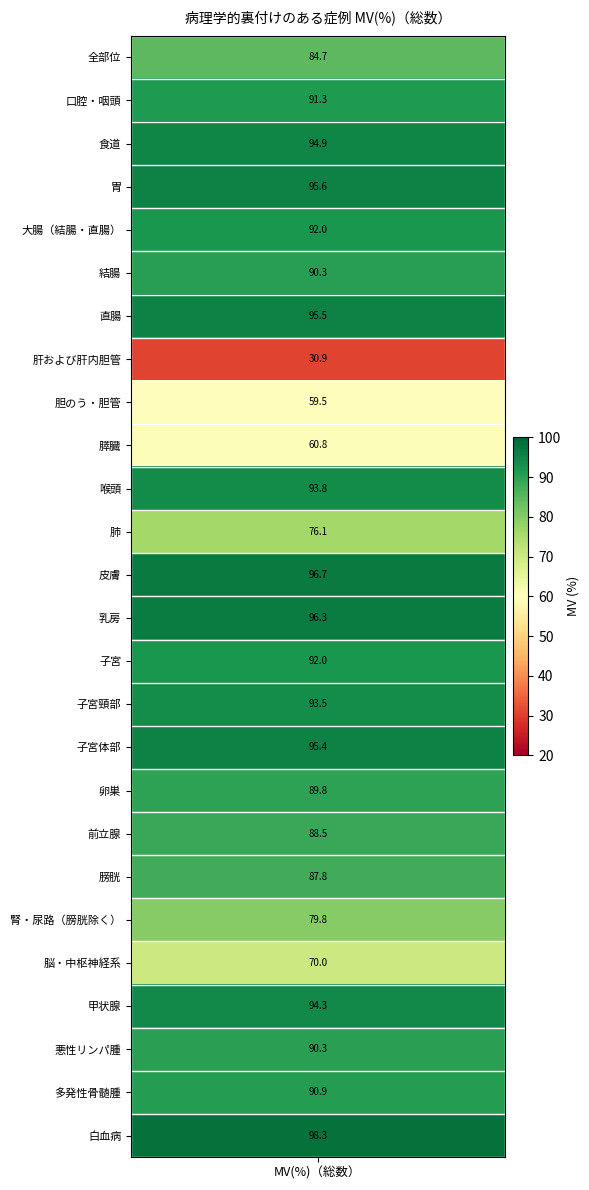

Where is the data nearest to the value 64?

膵臓